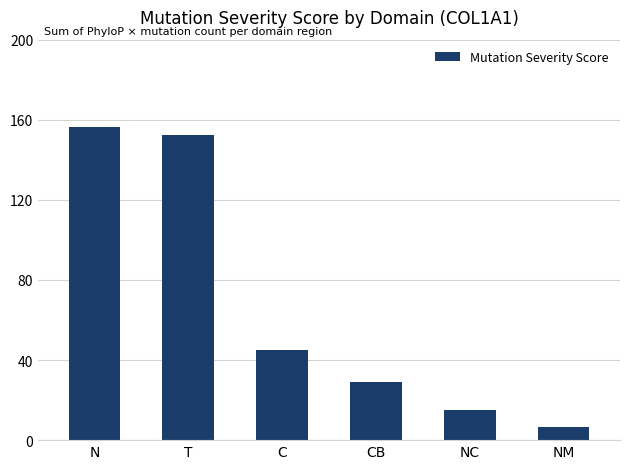

What is the ratio of the value at N to the value at C?

3.5